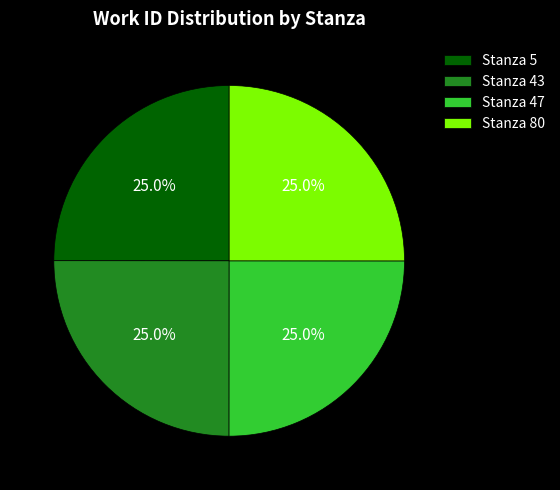

True or false: Stanza 43 accounts for 25% of the total.

True